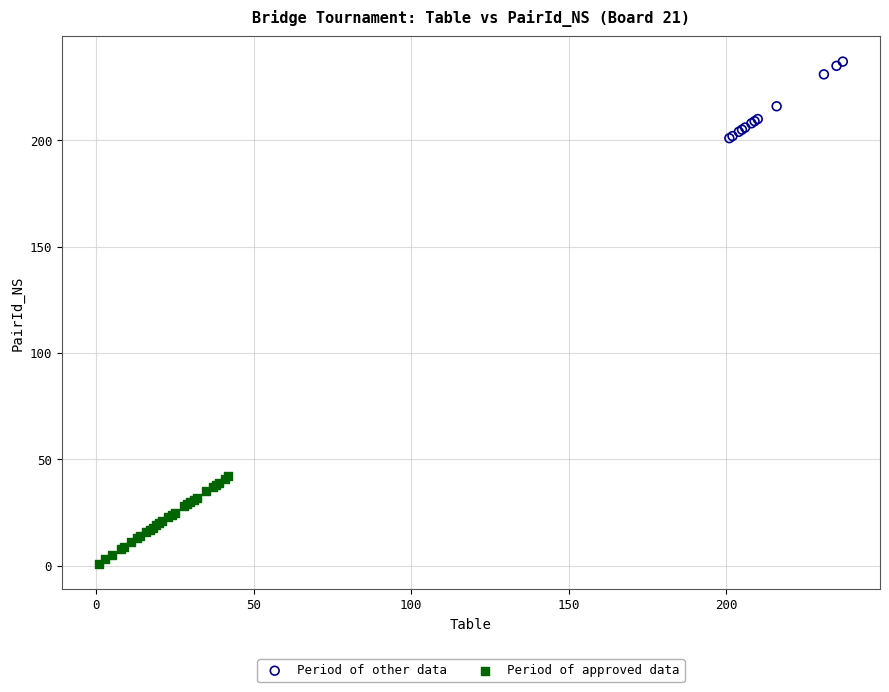

Which series contains the lowest Y value?

Period of approved data